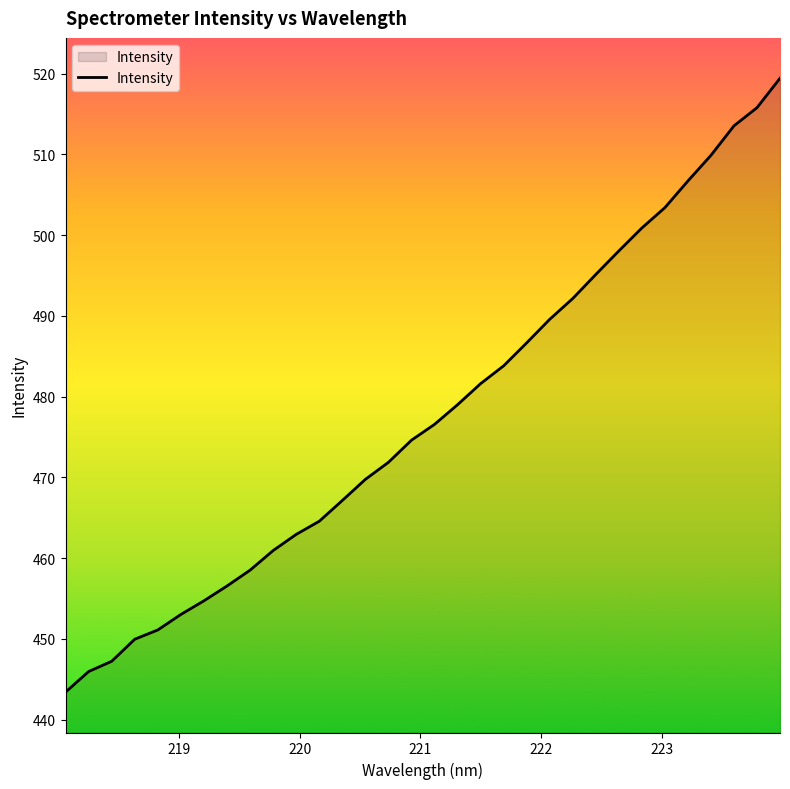

Reading left to right, transcribe all the data shown in this chart.

443.4	446.0	447.2	450.0	451.1	453.0	454.7	456.6	458.5	460.9	462.9	464.6	467.1	469.8	471.9	474.6	476.6	479.0	481.6	483.8	486.7	489.6	492.2	495.1	498.0	500.9	503.4	506.7	509.9	513.5	515.8	519.4